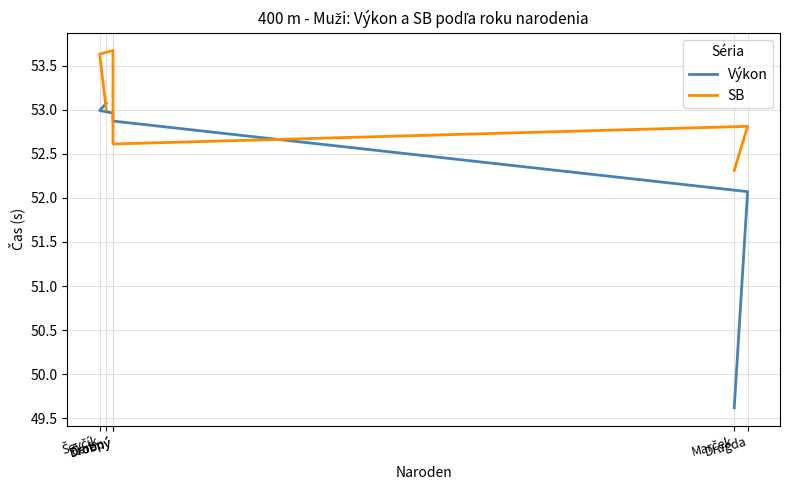

What is the sum of the SB values at Ševčík and Drugda?

106.4